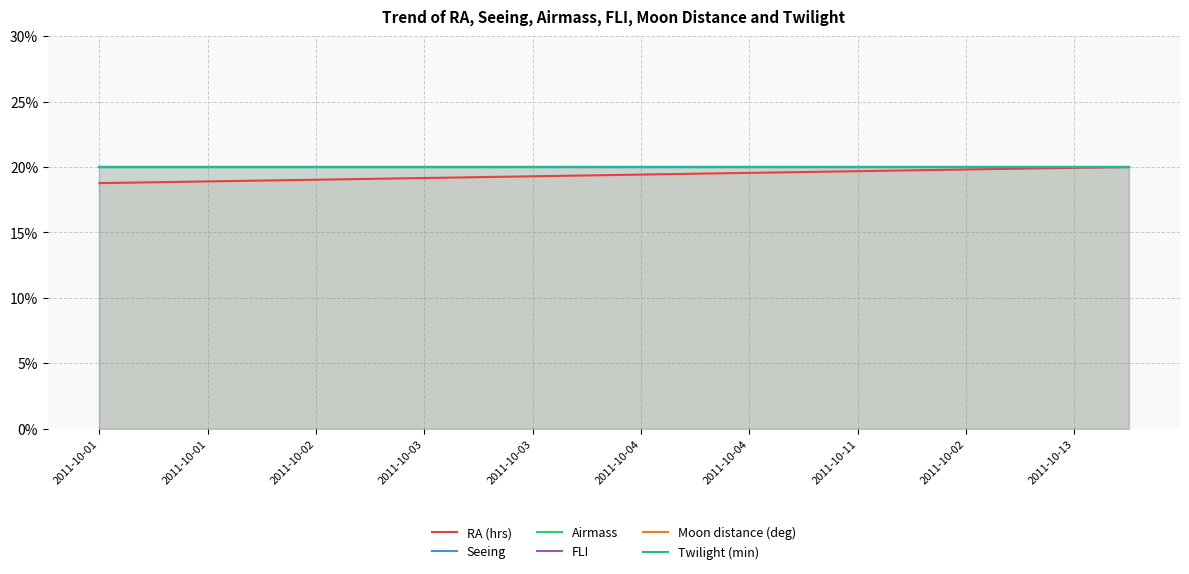

What is the total value across all series at 2011-10-11?

119.7